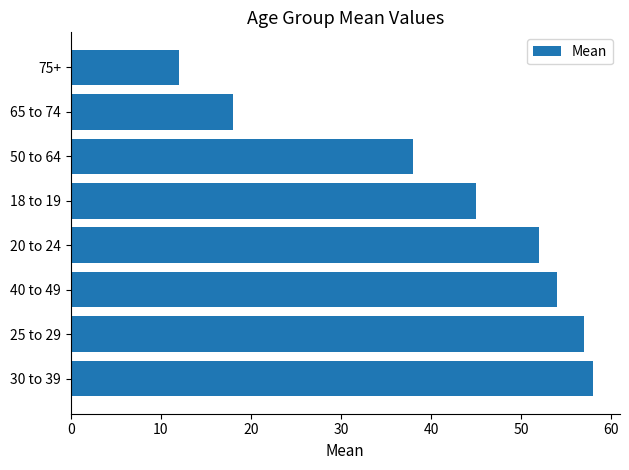

How many data points are less than 52?

4